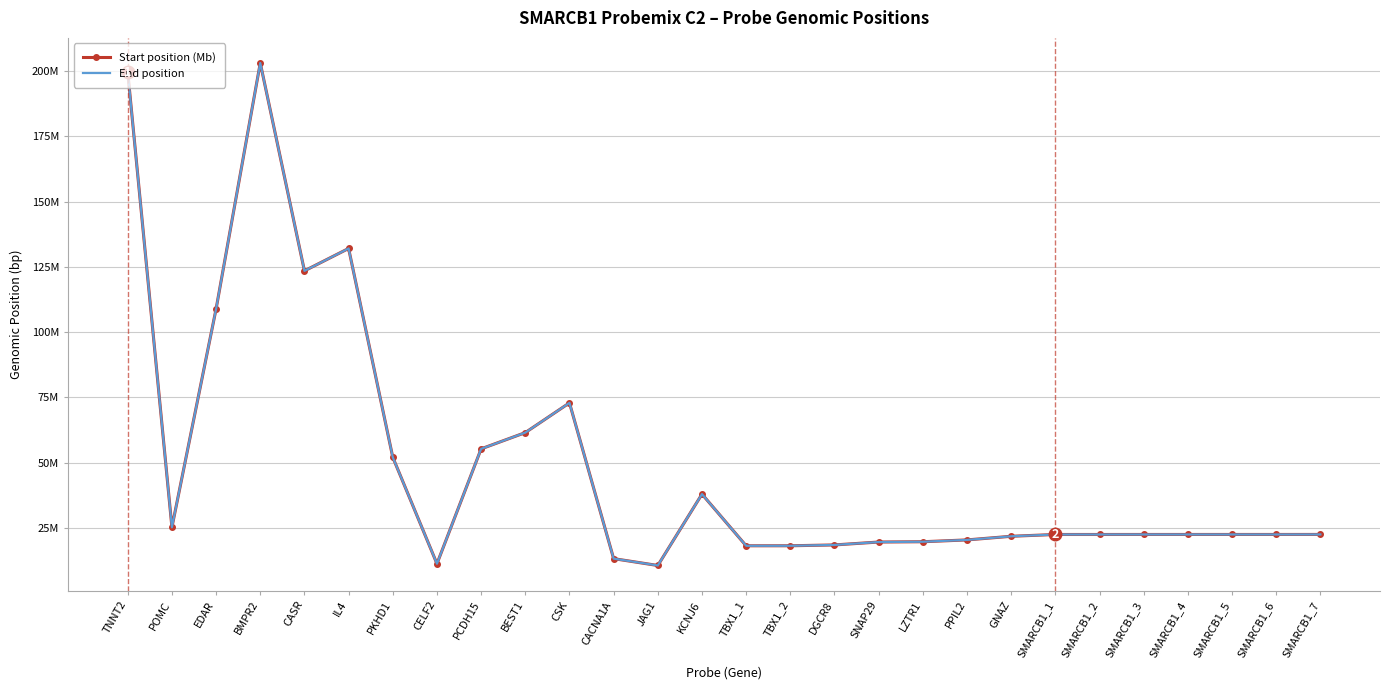

What are all the series names shown in the legend?

Start position (Mb), End position